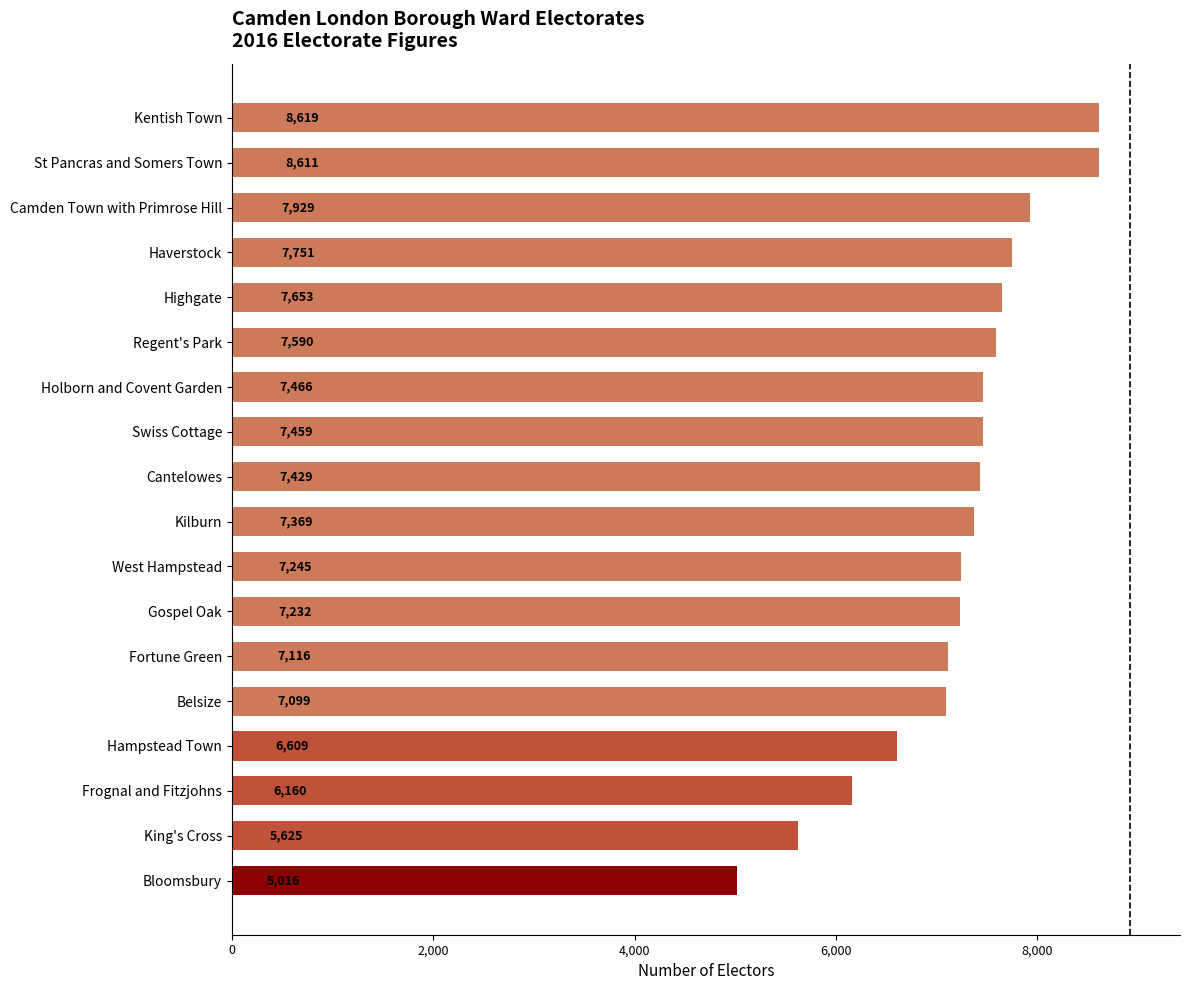

How many series are shown in this chart?

1